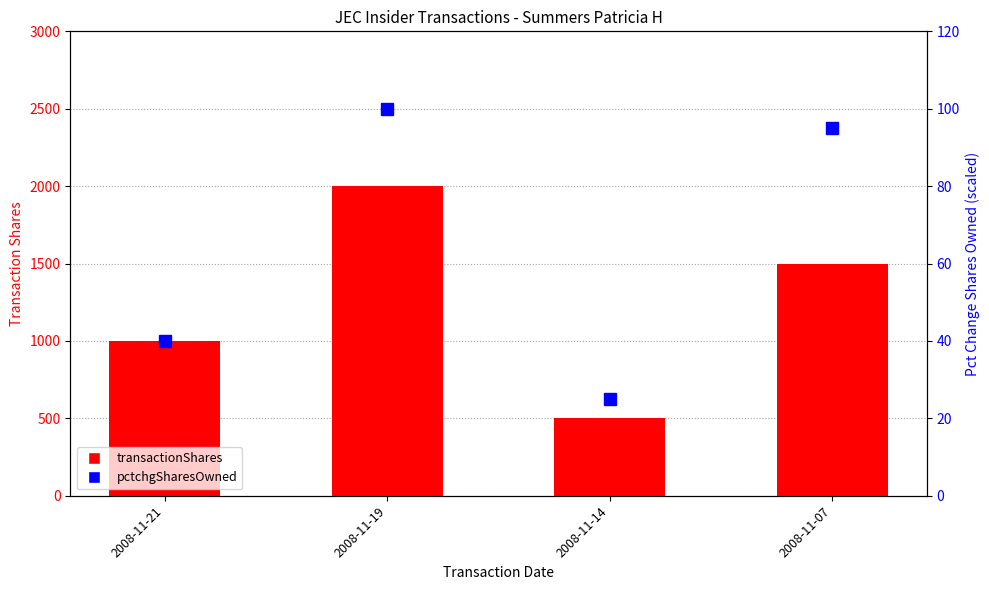

List the labels in order of transactionShares value, largest first.

2008-11-19, 2008-11-07, 2008-11-21, 2008-11-14